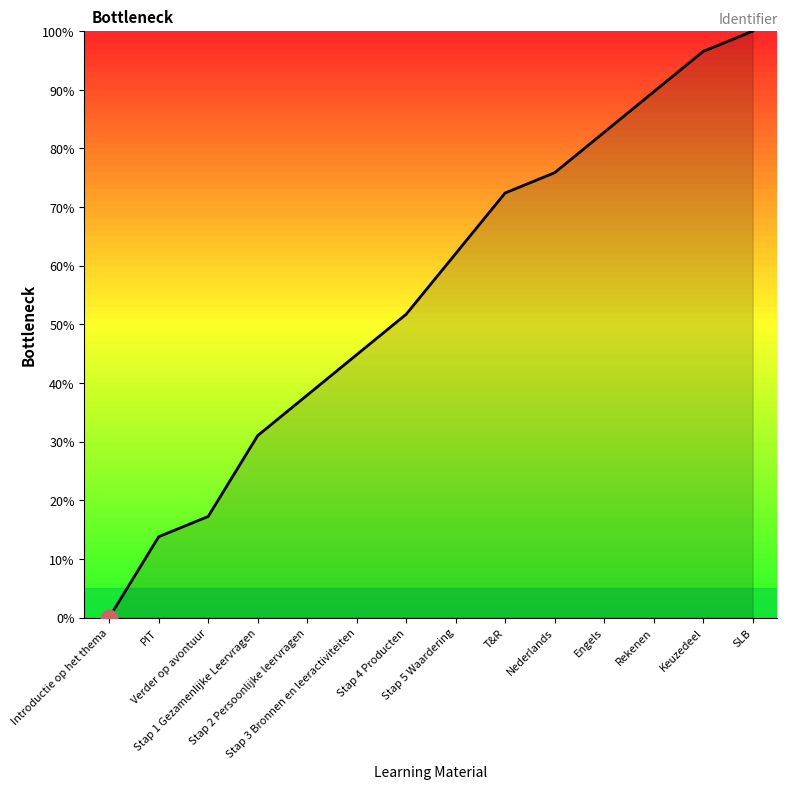

Between PIT and Stap 2 Persoonlijke leervragen, which is larger?

Stap 2 Persoonlijke leervragen